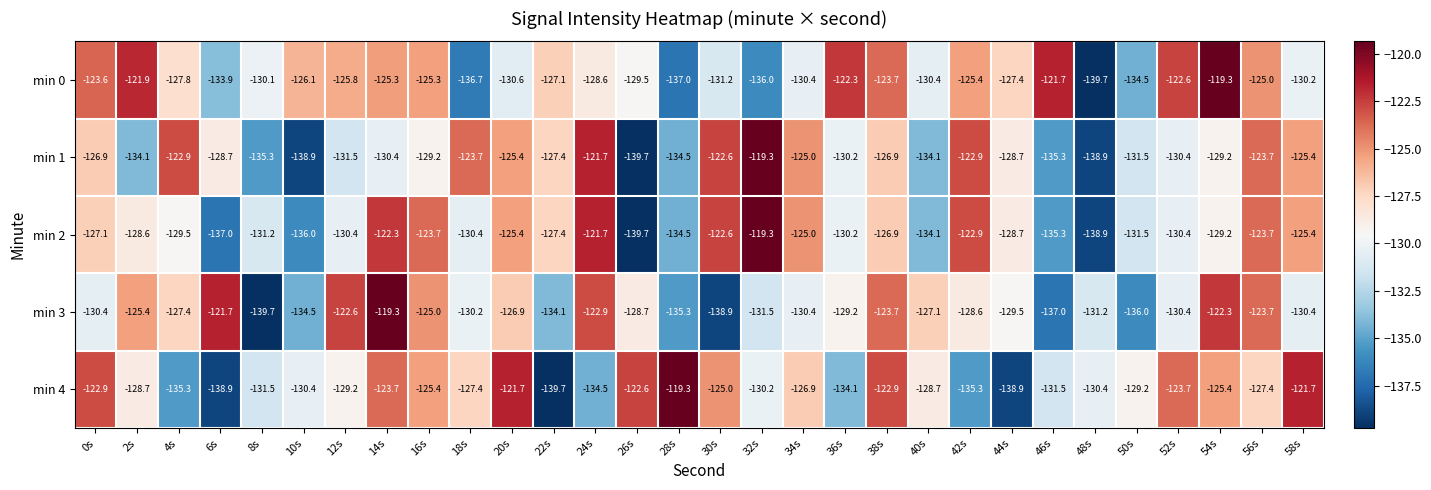

The min 1 series shows -180.1 at 46s. True or false?

False